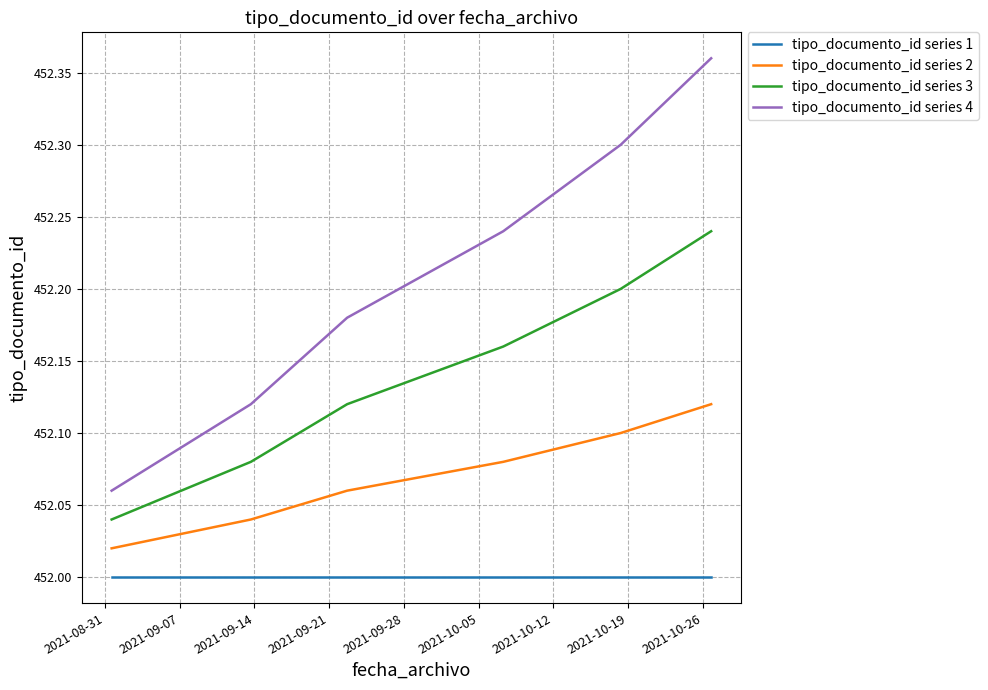

Which series has the largest total across all categories?

tipo_documento_id series 4